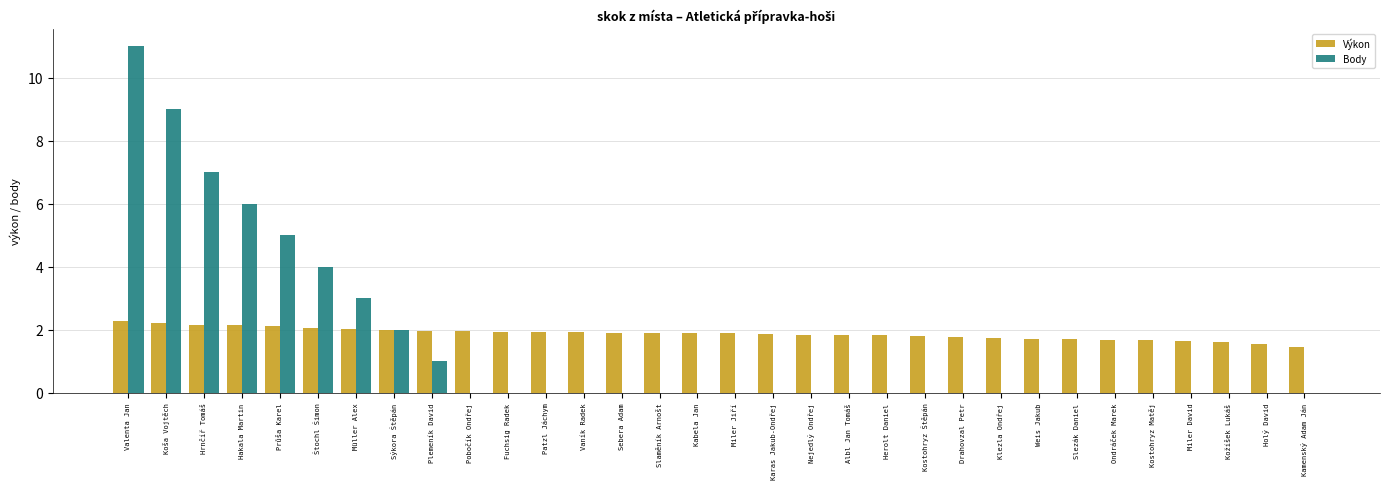

What is the greatest value displayed?

11.0